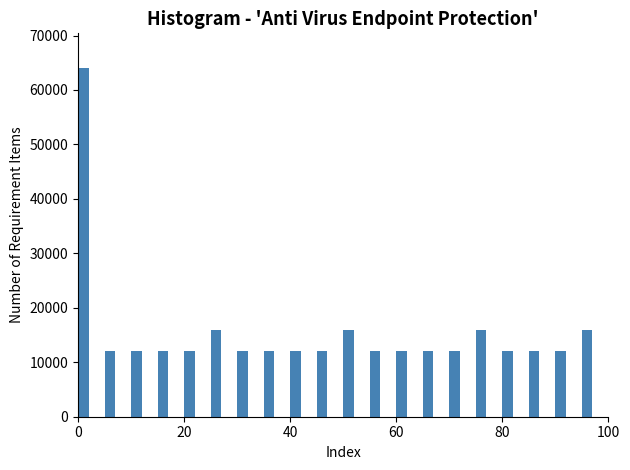

Around what value on the x-axis is the tallest bar? Give the approximate position of its centre, as read against the axis.

2